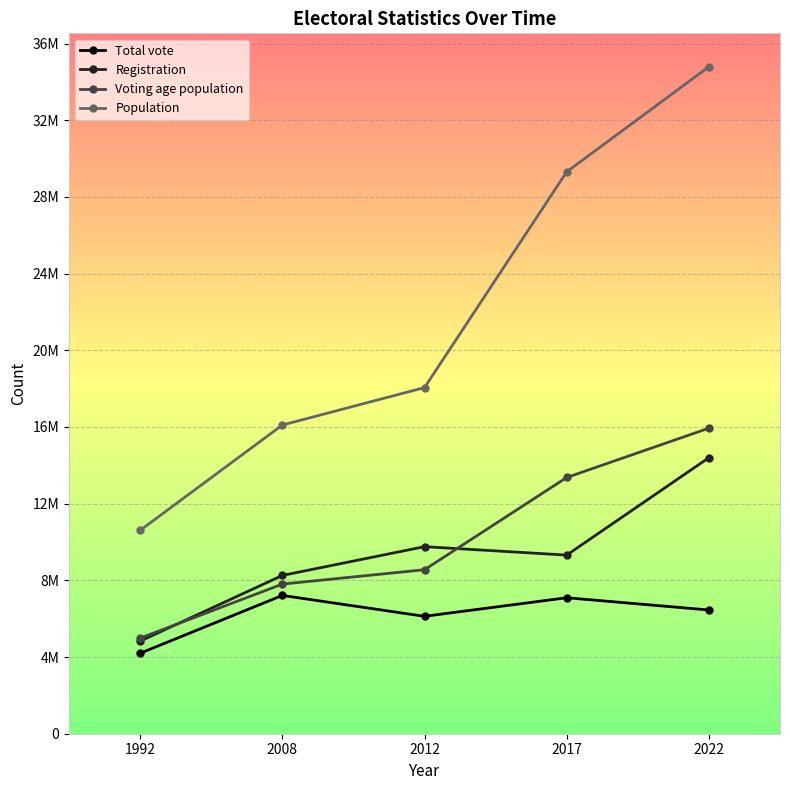

What are all the series names shown in the legend?

Total vote, Registration, Voting age population, Population